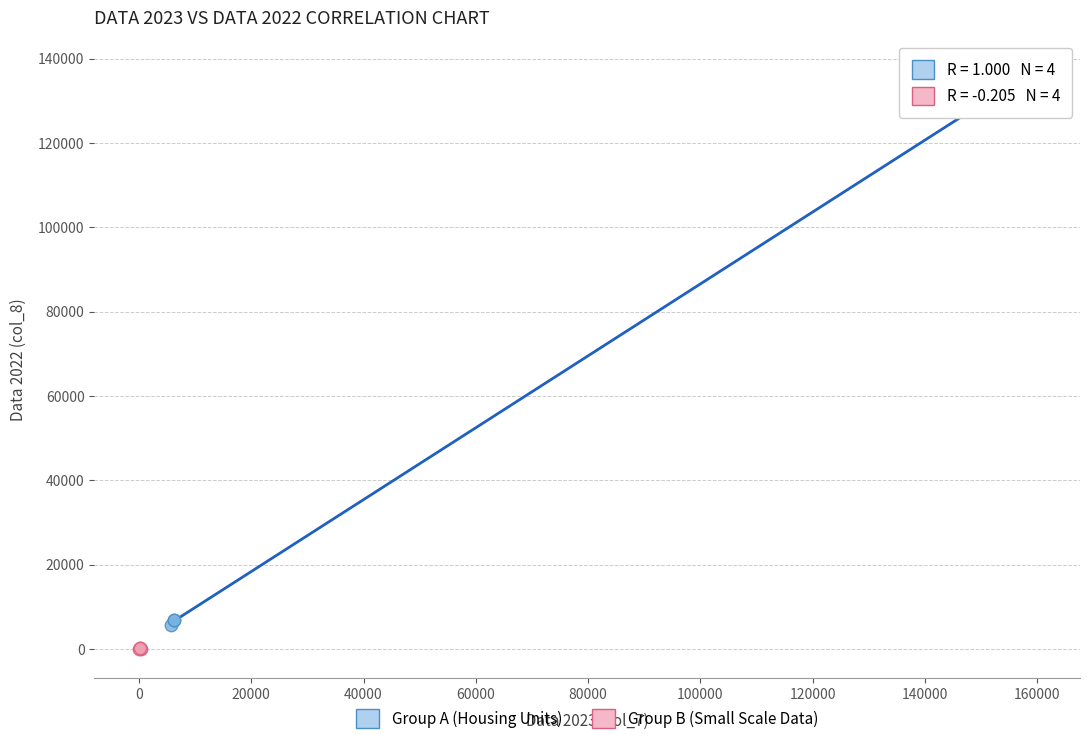

Which series contains the highest Y value?

Group A (Housing Units)